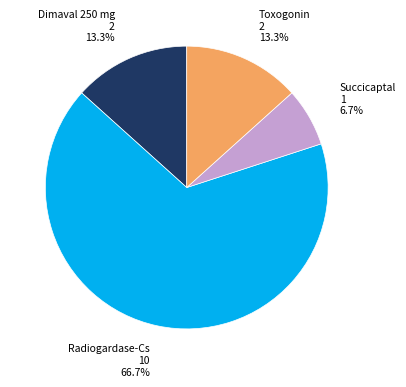

How many segments does this pie chart have?

4